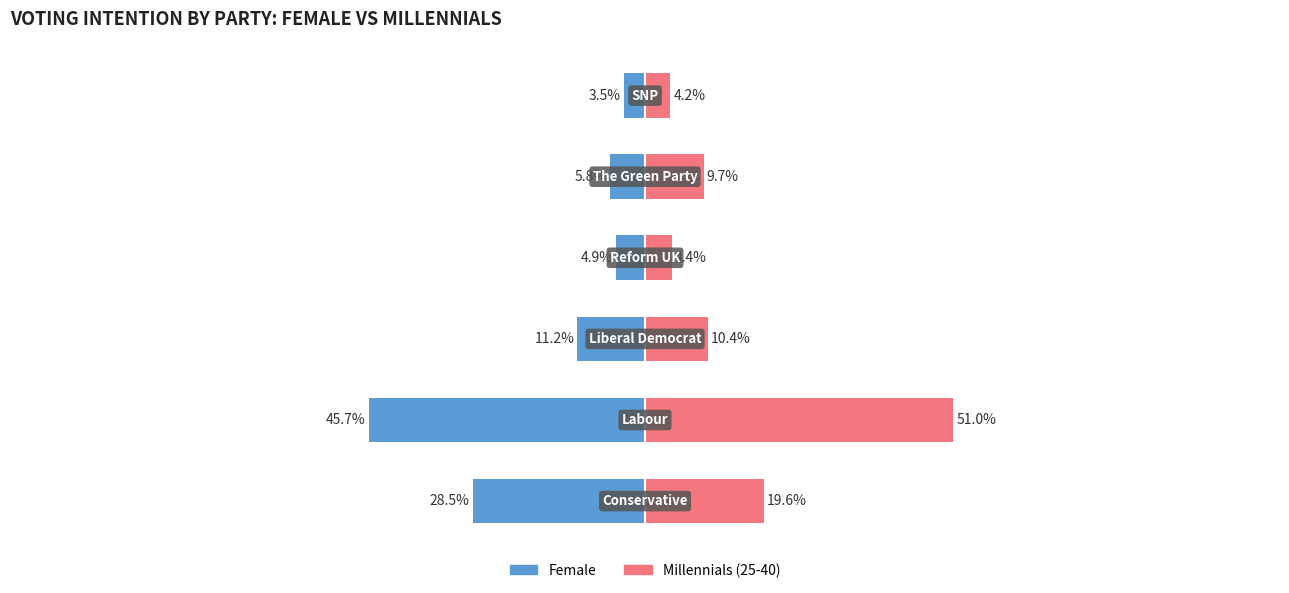

Is the value of Millennials (25-40) at 3 greater than the value of Female at 1?

Yes